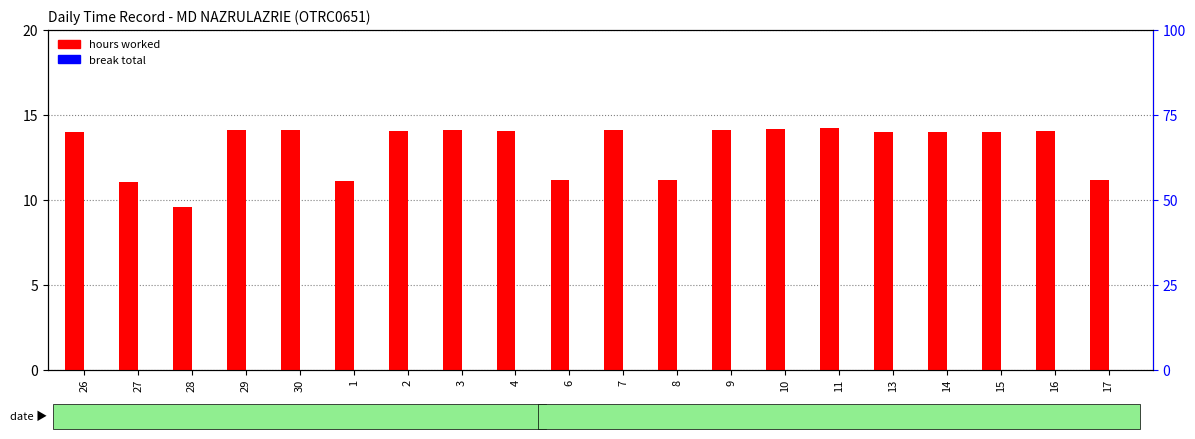

Is it true that break total (scaled) equals 0.0 at 3?

True